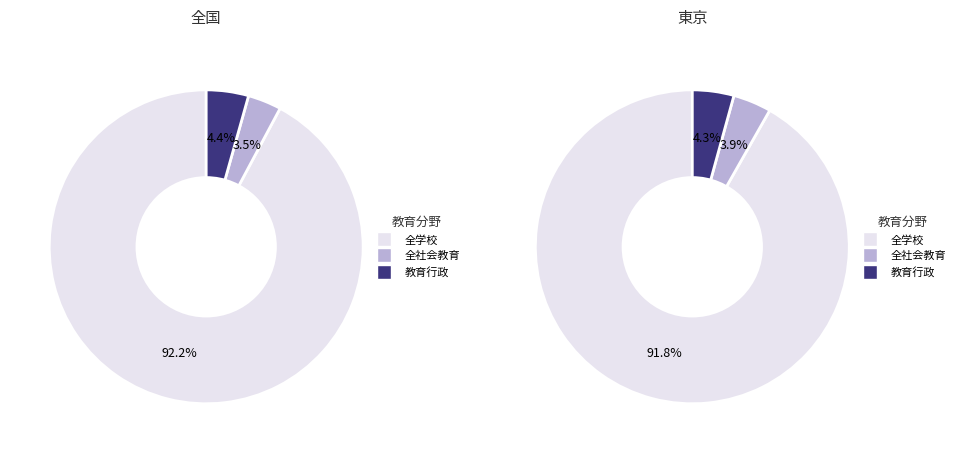

Combined, do 教育行政 and 全学校 account for over 50%?

Yes